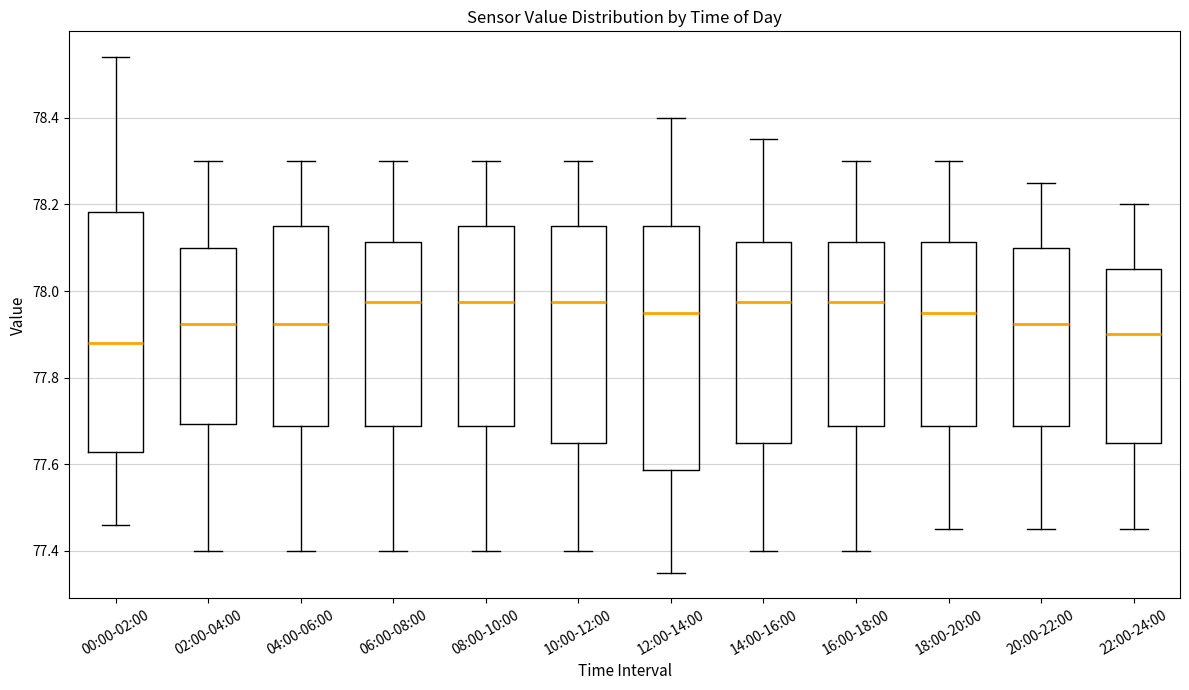

Reading left to right, read every box against the y-axis: the position of its median line, the range the box covers, and the ends of its whiskers. The values are not printed on the chart, so give them approximately, as read against the axis.

00:00-02:00: median 77.88, box 77.62 to 78.18, whiskers 77.46 to 78.54
02:00-04:00: median 77.92, box 77.70 to 78.10, whiskers 77.40 to 78.30
04:00-06:00: median 77.92, box 77.68 to 78.16, whiskers 77.40 to 78.30
06:00-08:00: median 77.98, box 77.68 to 78.12, whiskers 77.40 to 78.30
08:00-10:00: median 77.98, box 77.68 to 78.16, whiskers 77.40 to 78.30
10:00-12:00: median 77.98, box 77.66 to 78.16, whiskers 77.40 to 78.30
12:00-14:00: median 77.96, box 77.58 to 78.16, whiskers 77.36 to 78.40
14:00-16:00: median 77.98, box 77.66 to 78.12, whiskers 77.40 to 78.36
16:00-18:00: median 77.98, box 77.68 to 78.12, whiskers 77.40 to 78.30
18:00-20:00: median 77.96, box 77.68 to 78.12, whiskers 77.46 to 78.30
20:00-22:00: median 77.92, box 77.68 to 78.10, whiskers 77.46 to 78.26
22:00-24:00: median 77.90, box 77.66 to 78.06, whiskers 77.46 to 78.20